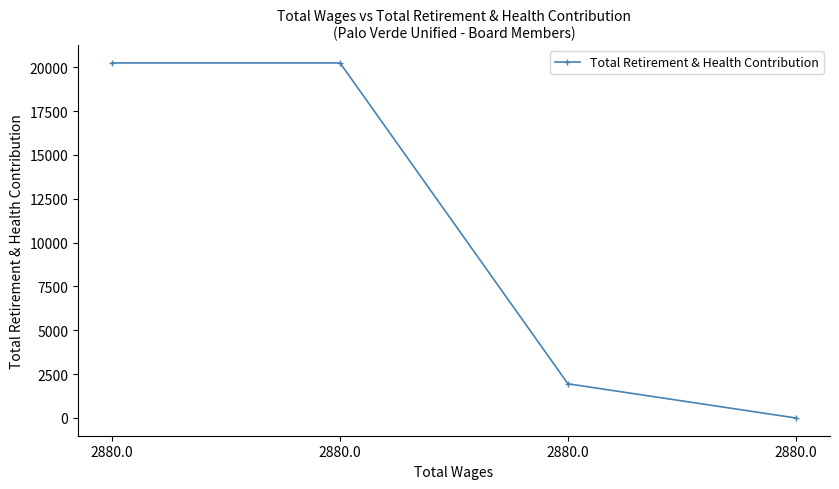

At which category does the chart reach its peak across all series?

2880.0